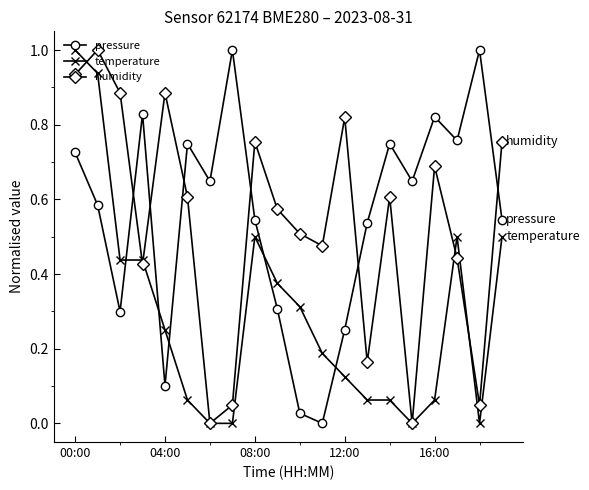

True or false: pressure and humidity cross at least once.

True